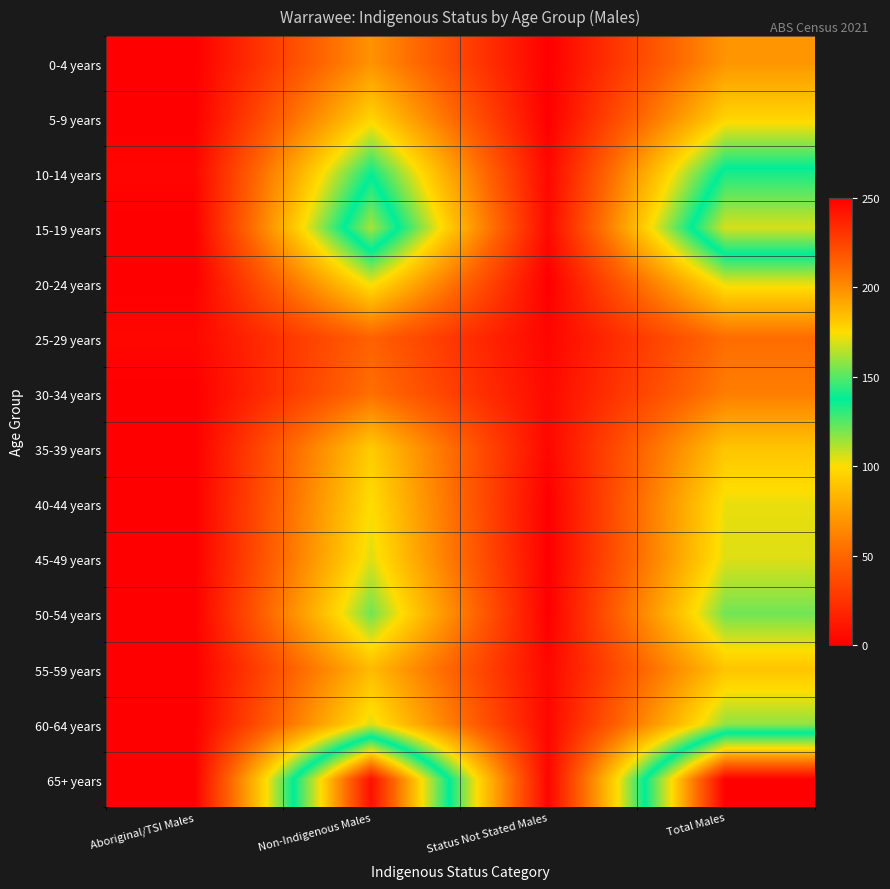

Reading left to right, list all the values displayed in this chart.

0-4 years: Aboriginal/TSI Males=0	Non-Indigenous Males=69	Status Not Stated Males=0	Total Males=70
5-9 years: Aboriginal/TSI Males=0	Non-Indigenous Males=96	Status Not Stated Males=0	Total Males=96
10-14 years: Aboriginal/TSI Males=3	Non-Indigenous Males=136	Status Not Stated Males=4	Total Males=141
15-19 years: Aboriginal/TSI Males=0	Non-Indigenous Males=162	Status Not Stated Males=5	Total Males=169
20-24 years: Aboriginal/TSI Males=0	Non-Indigenous Males=103	Status Not Stated Males=0	Total Males=104
25-29 years: Aboriginal/TSI Males=4	Non-Indigenous Males=48	Status Not Stated Males=3	Total Males=53
30-34 years: Aboriginal/TSI Males=0	Non-Indigenous Males=54	Status Not Stated Males=5	Total Males=60
35-39 years: Aboriginal/TSI Males=0	Non-Indigenous Males=93	Status Not Stated Males=4	Total Males=90
40-44 years: Aboriginal/TSI Males=0	Non-Indigenous Males=100	Status Not Stated Males=0	Total Males=103
45-49 years: Aboriginal/TSI Males=0	Non-Indigenous Males=105	Status Not Stated Males=0	Total Males=105
50-54 years: Aboriginal/TSI Males=0	Non-Indigenous Males=121	Status Not Stated Males=0	Total Males=121
55-59 years: Aboriginal/TSI Males=0	Non-Indigenous Males=86	Status Not Stated Males=4	Total Males=90
60-64 years: Aboriginal/TSI Males=0	Non-Indigenous Males=105	Status Not Stated Males=4	Total Males=116
65+ years: Aboriginal/TSI Males=0	Non-Indigenous Males=244	Status Not Stated Males=3	Total Males=250